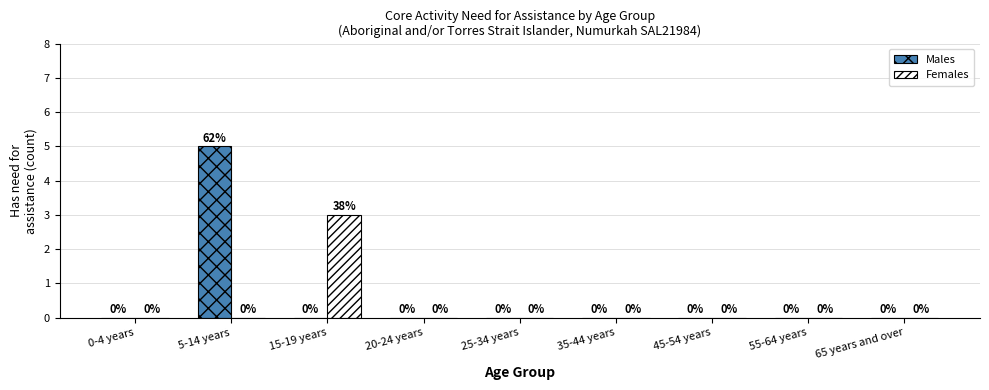

Count the number of data series in this chart.

2